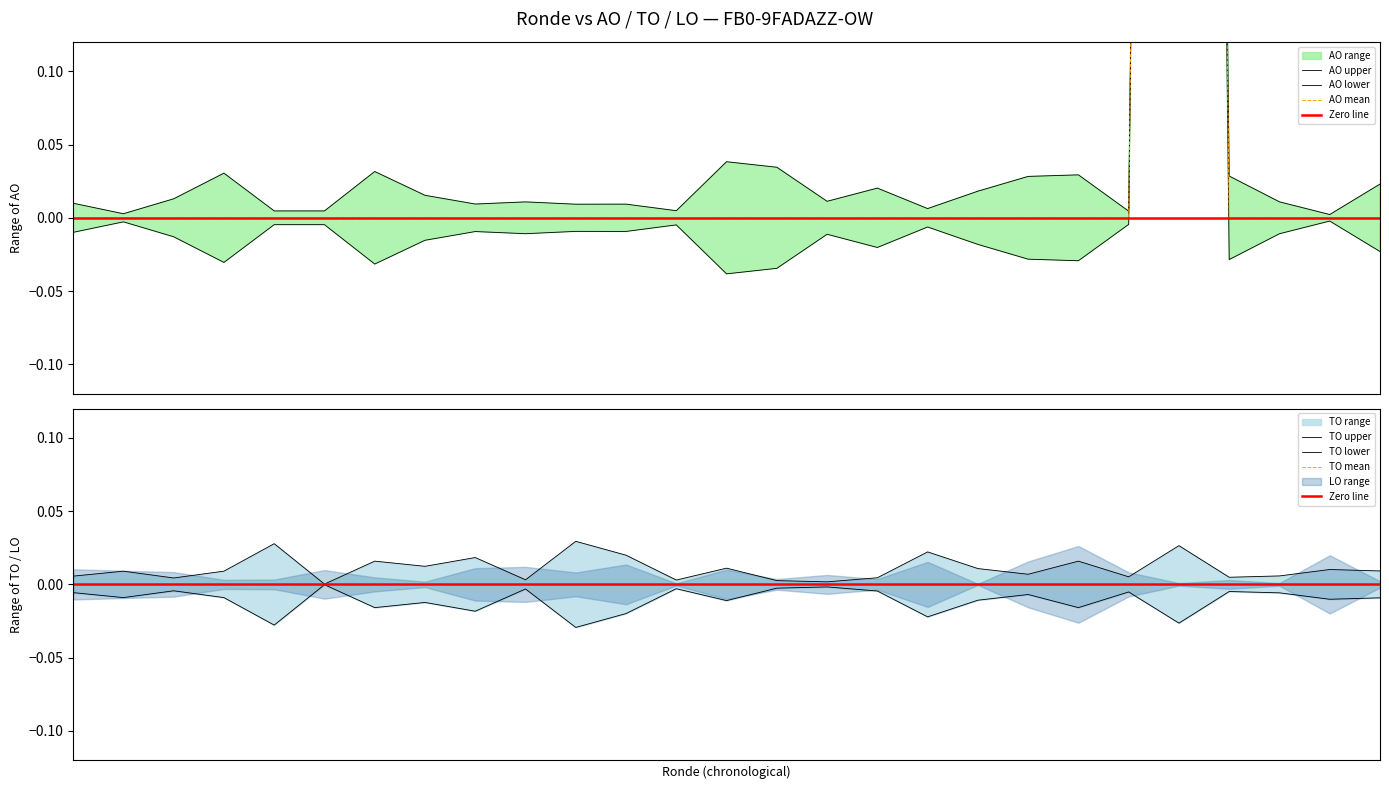

At 24, list the series in order from smallest to largest.

AO, TO, LO